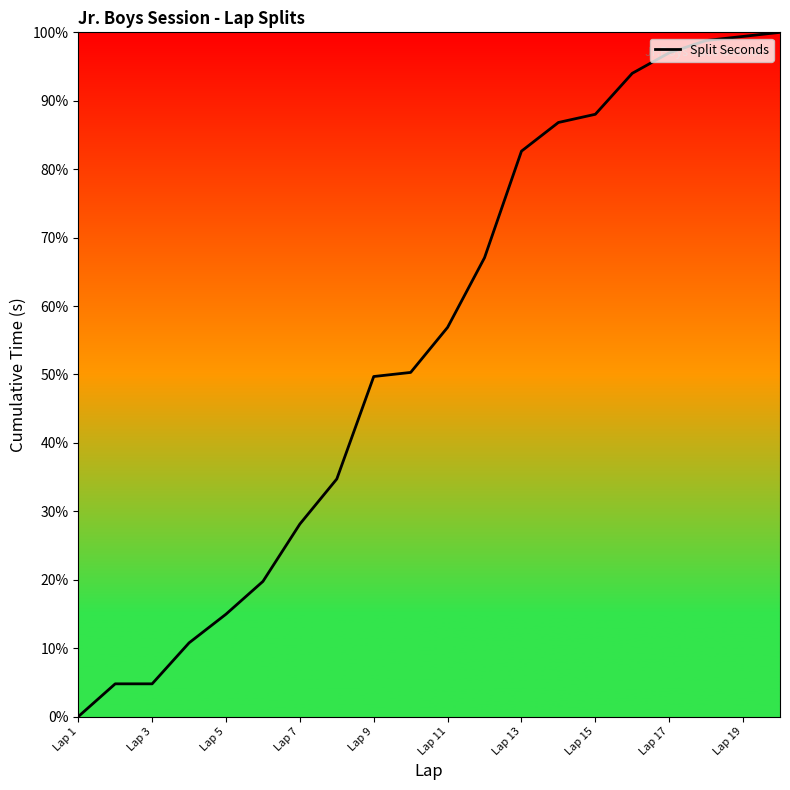

How many lines are shown in the chart?

1